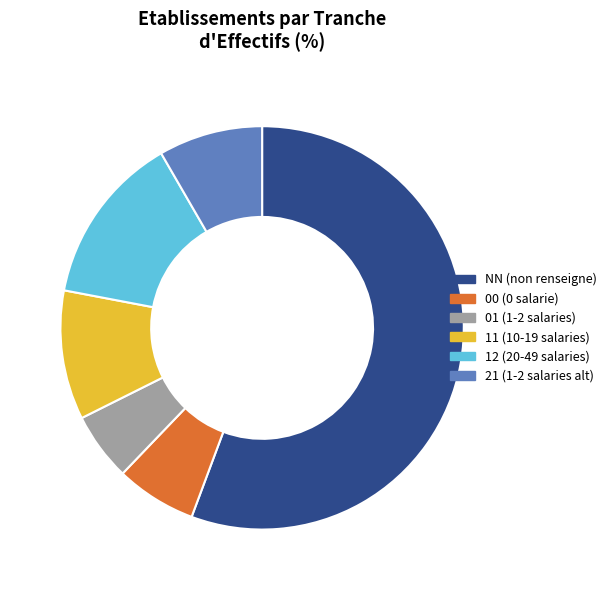

Does any single category account for the majority?

Yes